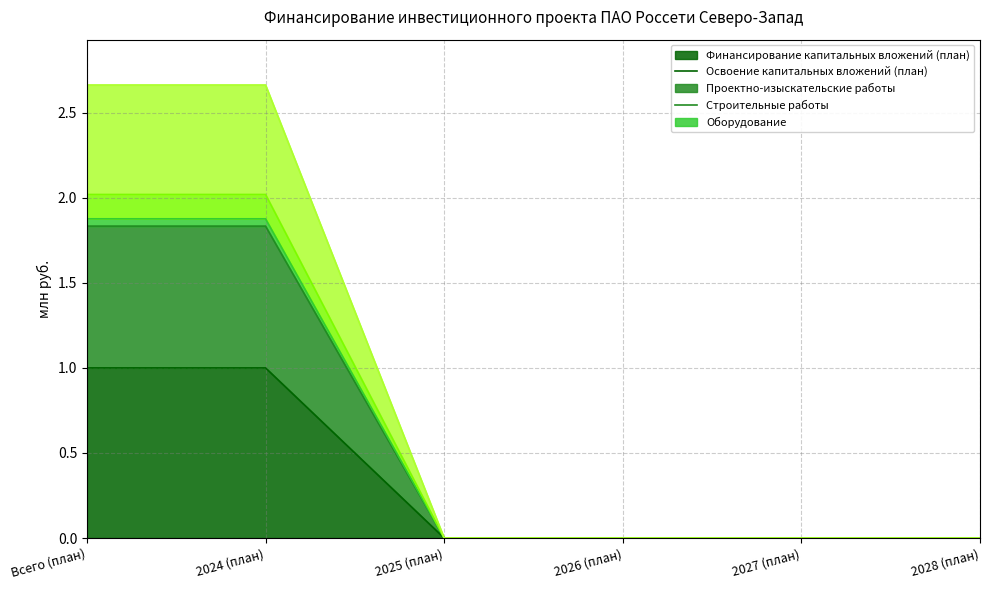

Which series has the largest range (max minus min)?

Оборудование (Normalized)